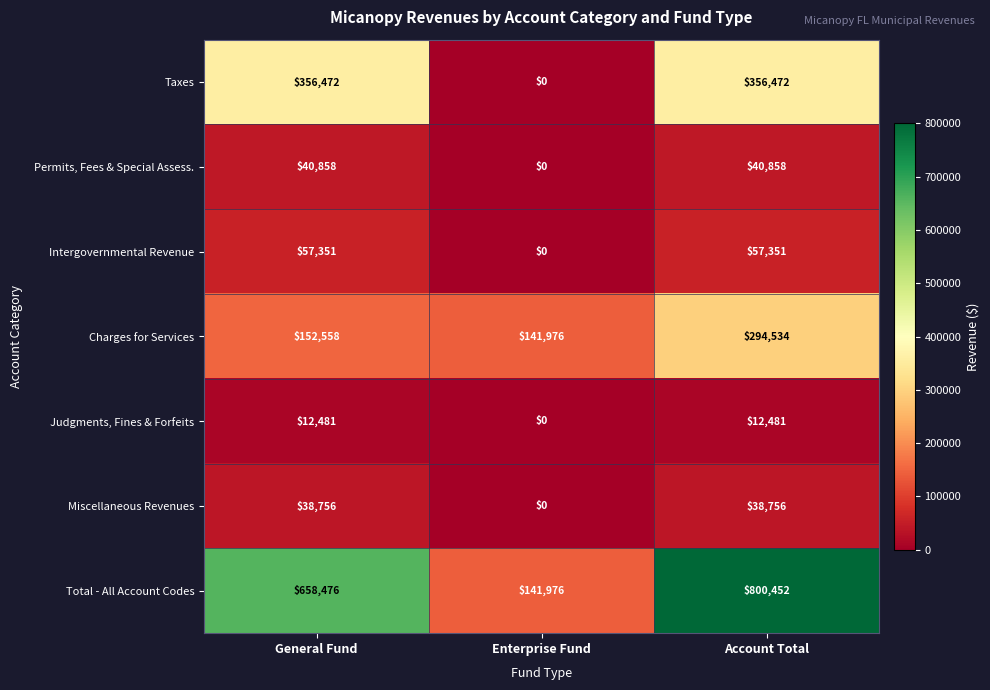

What is the sum of all Permits, Fees & Special Assess. values?

81716